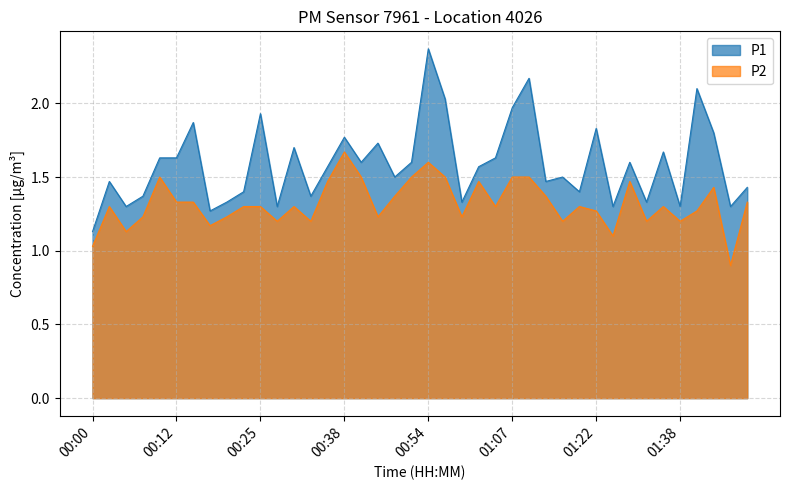

At how many categories does at least one series exceed 0?

40